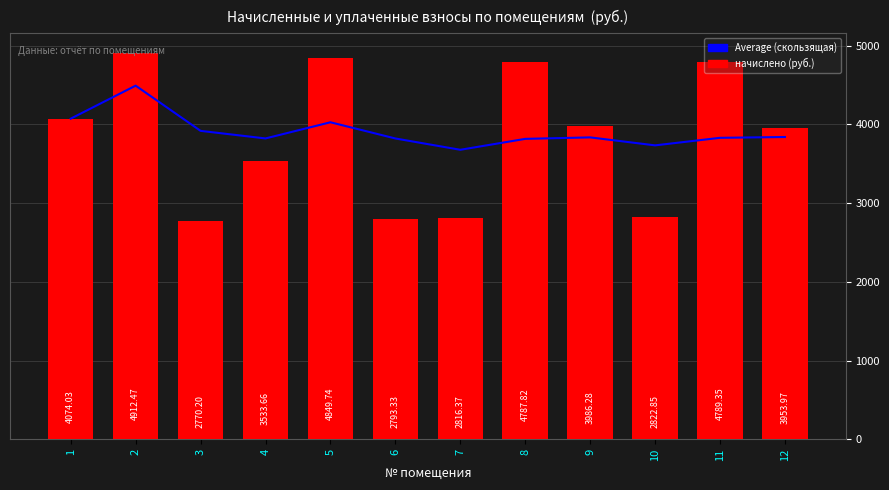

What is the difference between the maximum and second lowest values in the начислено series?

2119.1